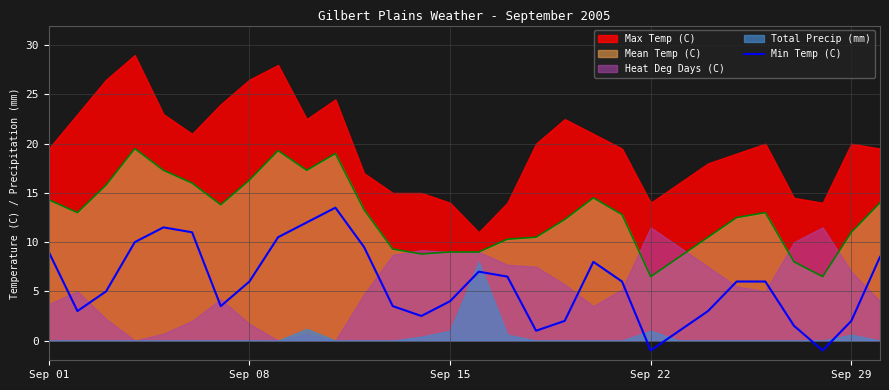

True or false: Min Temp (C) and Mean Temp (C) cross at least once.

False